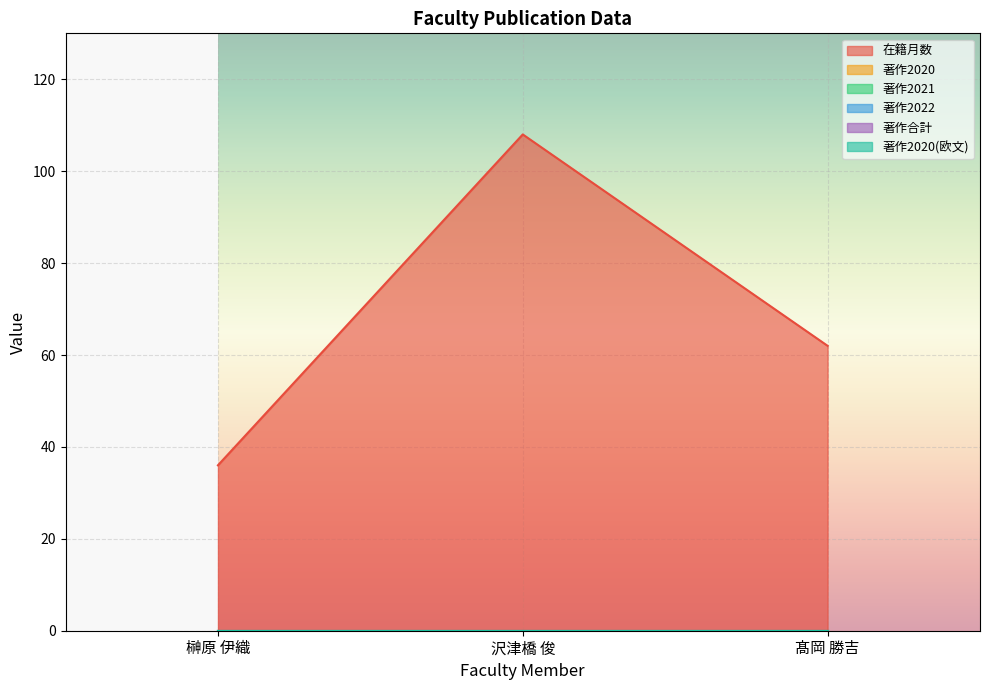

What is the label of the 2nd point from the left?

沢津橋 俊